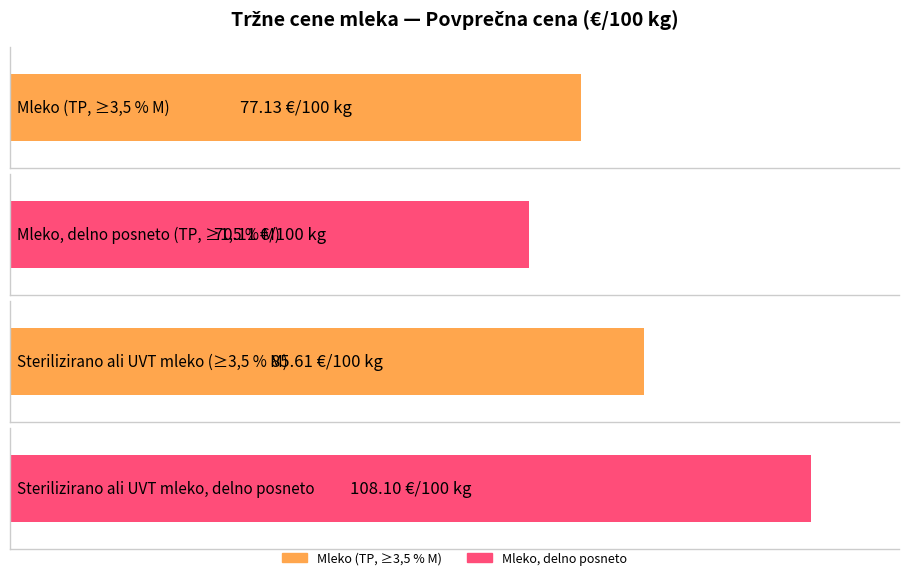

What is the sum of all values?

340.9